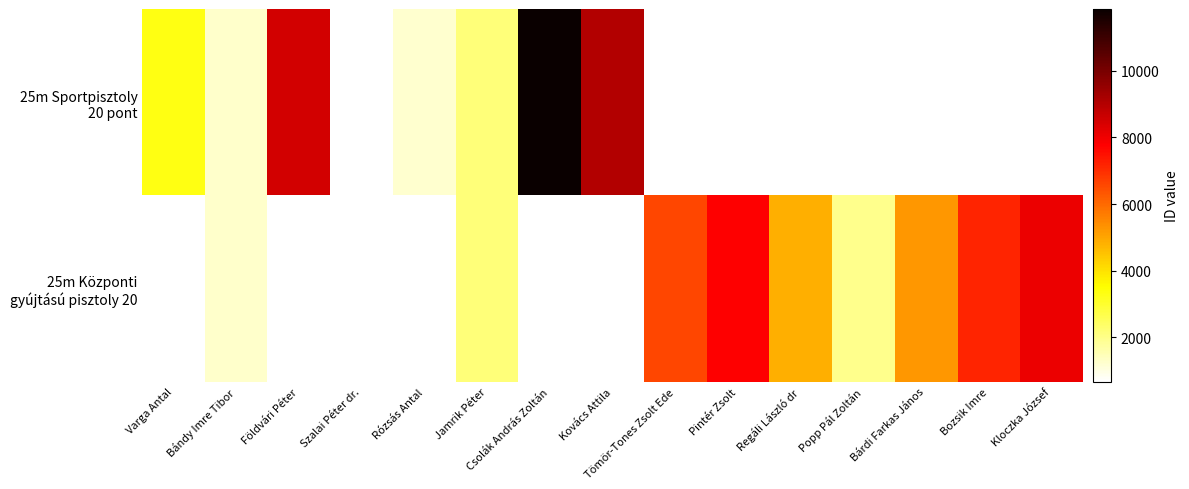

Count the number of categories in the chart.

15